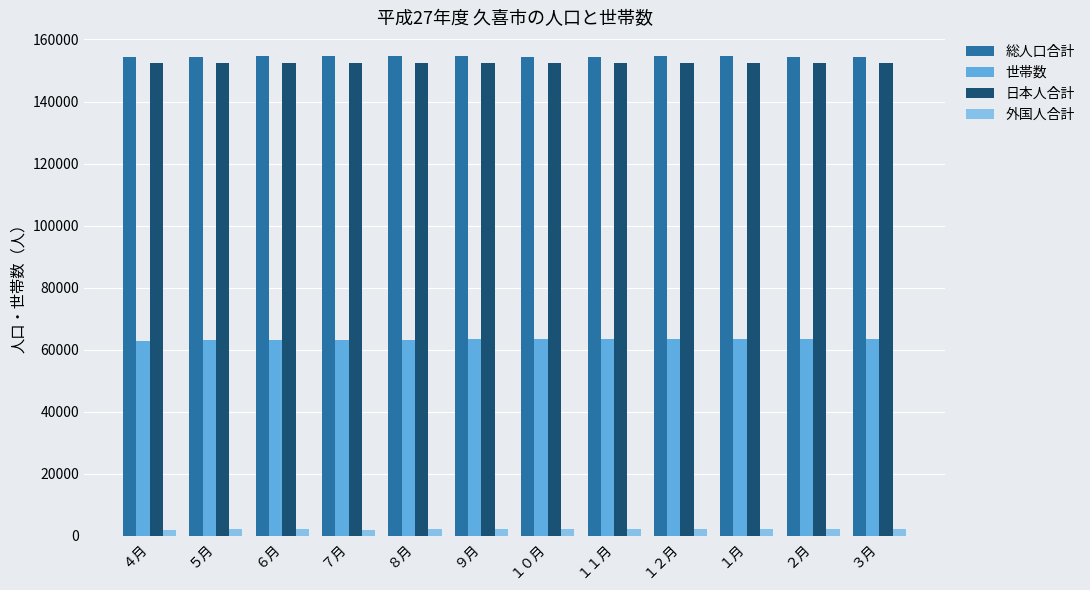

The value of 総人口合計 at ５月 is 35642. True or false?

False